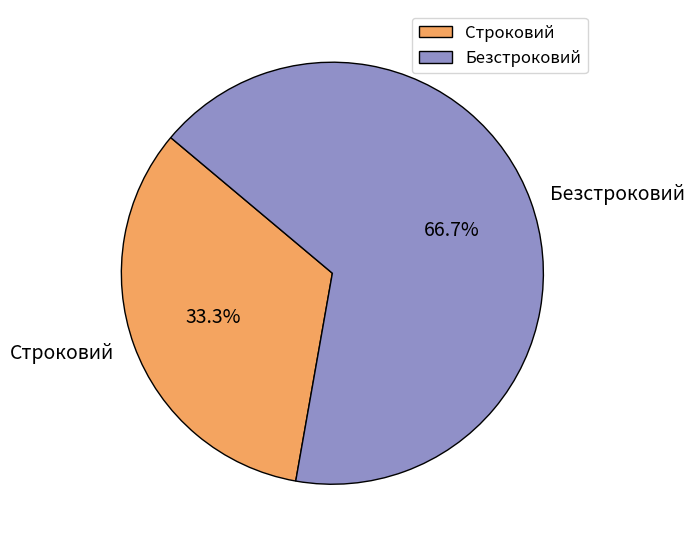

What is the ratio of the value at Безстроковий to the value at Строковий?

2.0